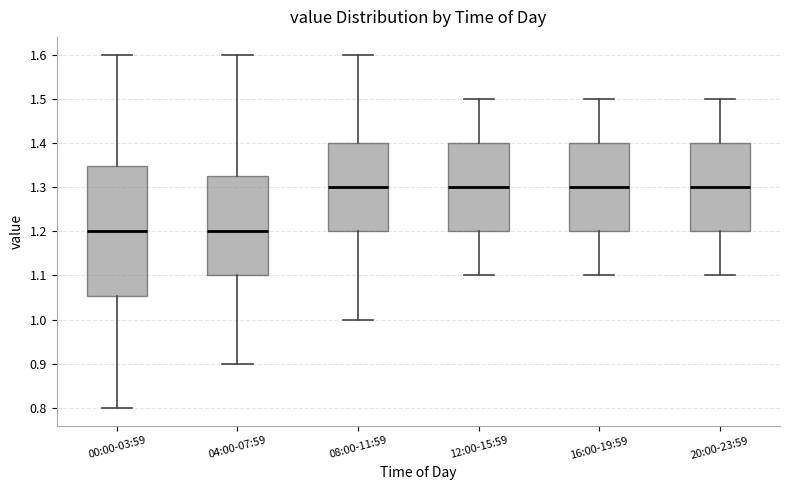

Reading left to right, transcribe this box plot: for each box, give where its median line is, the range the box spans, and where its two whiskers end, as read against the y-axis. The values are not printed on the chart, so give them approximately, as read against the axis.

00:00-03:59: median 1.20, box 1.05 to 1.35, whiskers 0.80 to 1.60
04:00-07:59: median 1.20, box 1.10 to 1.33, whiskers 0.90 to 1.60
08:00-11:59: median 1.30, box 1.20 to 1.40, whiskers 1.00 to 1.60
12:00-15:59: median 1.30, box 1.20 to 1.40, whiskers 1.10 to 1.50
16:00-19:59: median 1.30, box 1.20 to 1.40, whiskers 1.10 to 1.50
20:00-23:59: median 1.30, box 1.20 to 1.40, whiskers 1.10 to 1.50